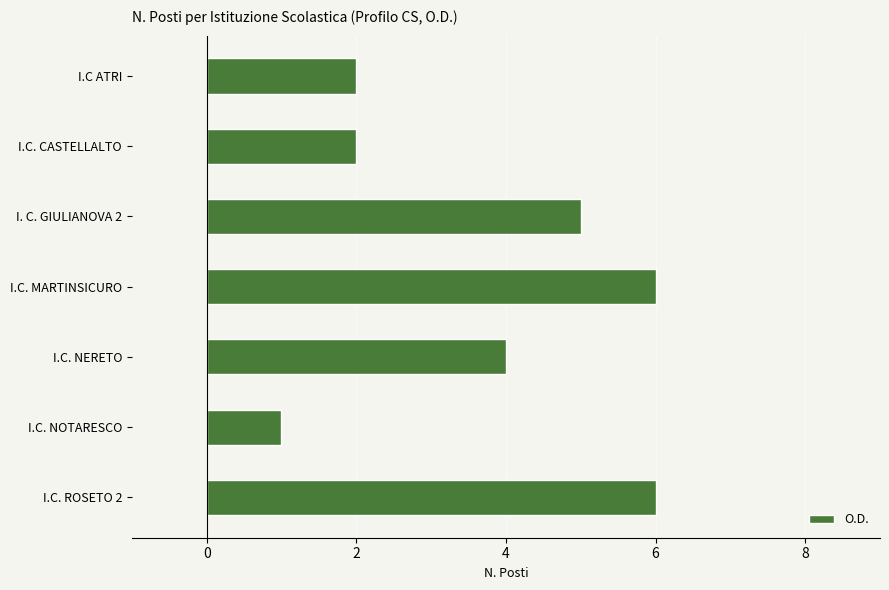

What is the greatest value displayed?

6